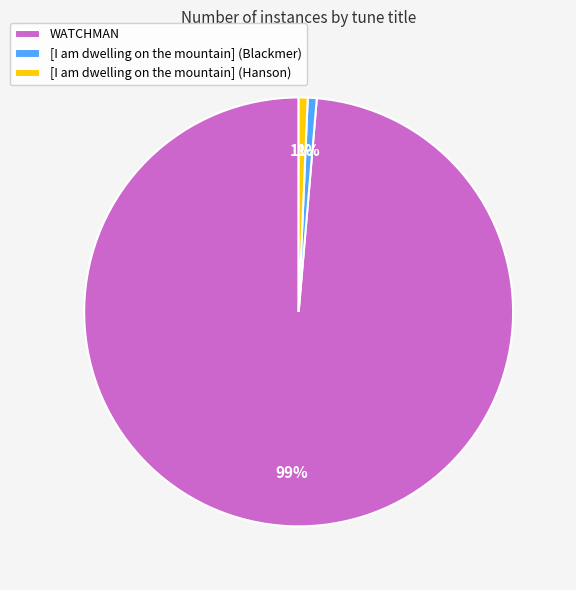

Do [I am dwelling on the mountain] (Hanson) and WATCHMAN together represent more than half of the pie?

Yes